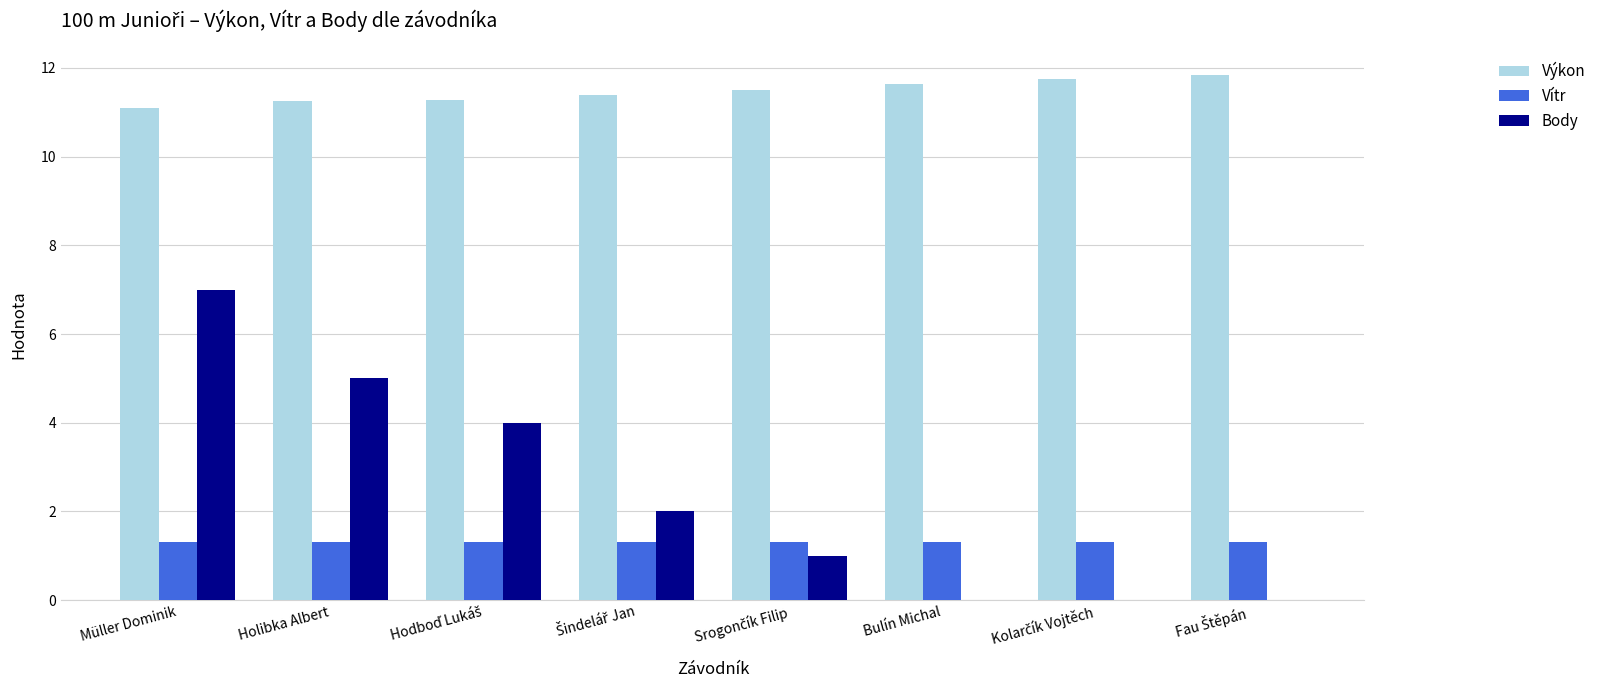

What is the sum of all Výkon values?

91.8